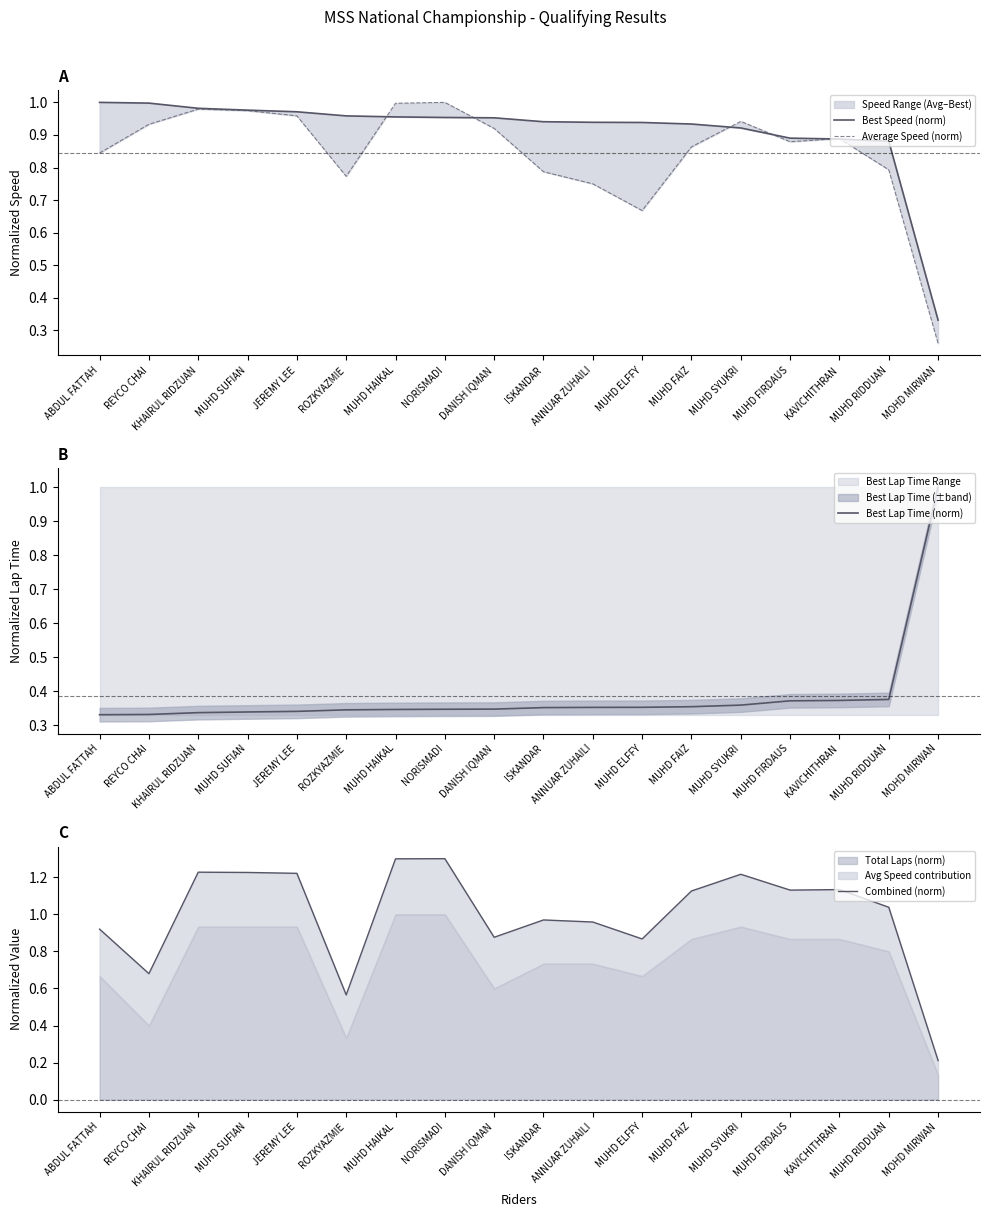

What value does the Best Speed (norm) series have at MUHD FIRDAUS?

0.9